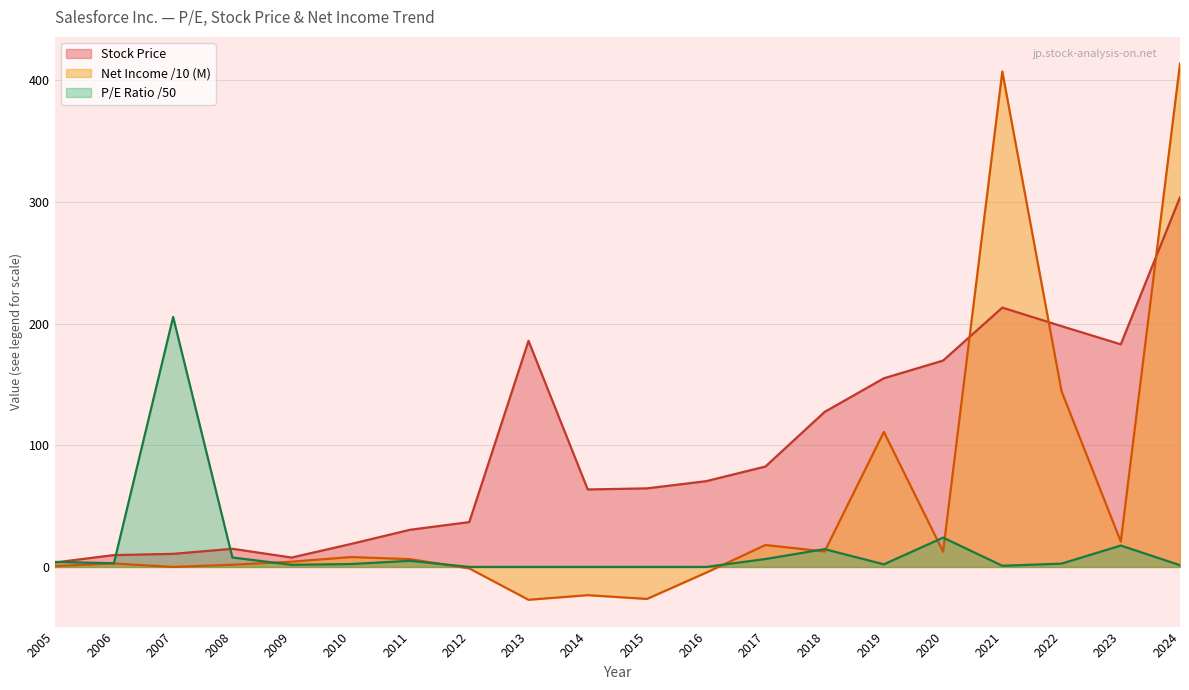

List the series in order of their peak value, highest first.

Net Income /10 (M), Stock Price, P/E Ratio /50